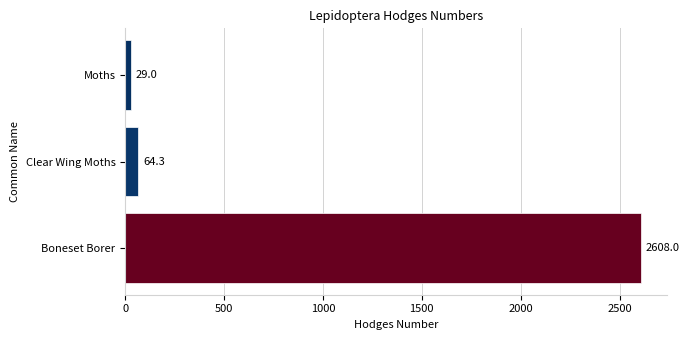

What is the difference between the values at Moths and Clear Wing Moths?

35.3